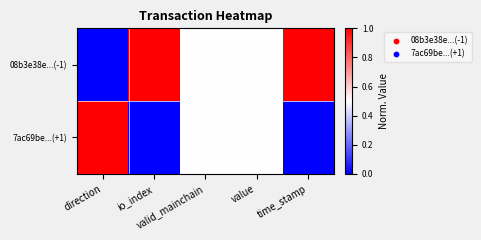

Which category has the highest value across all series?

io_index